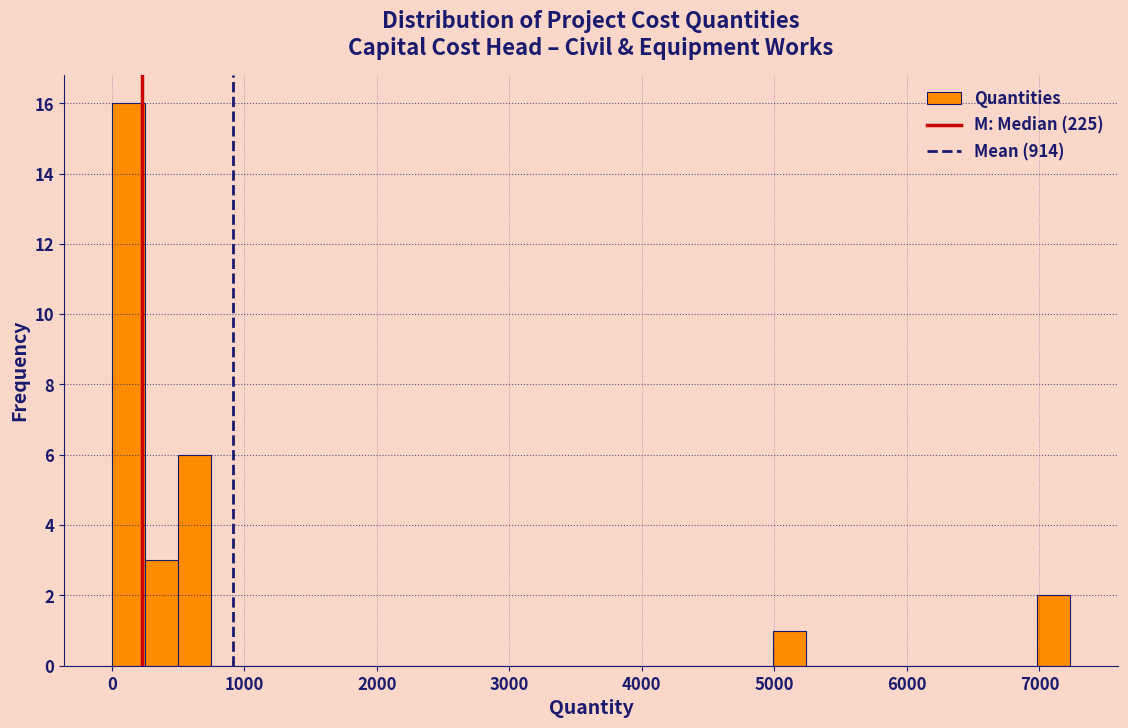

Read against the x-axis, roughly where is the centre of the tallest bar?

100